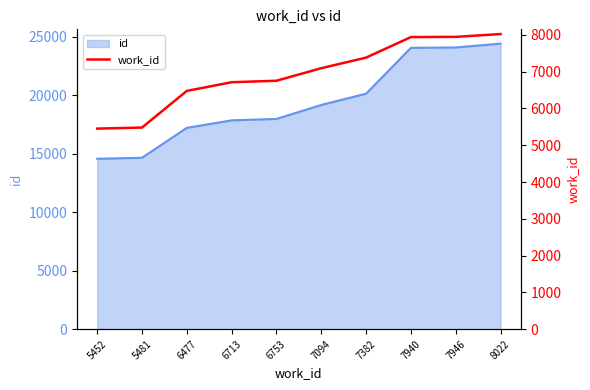

Rank the categories by value from lowest to highest.

5452, 5481, 6477, 6713, 6753, 7094, 7382, 7940, 7946, 8022